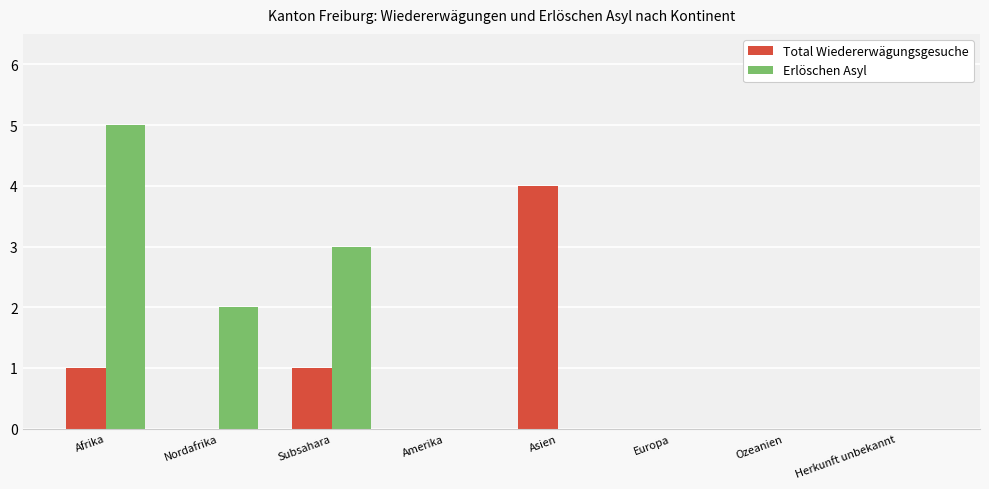

What are all the series names shown in the legend?

Total Wiedererwägungsgesuche, Erlöschen Asyl